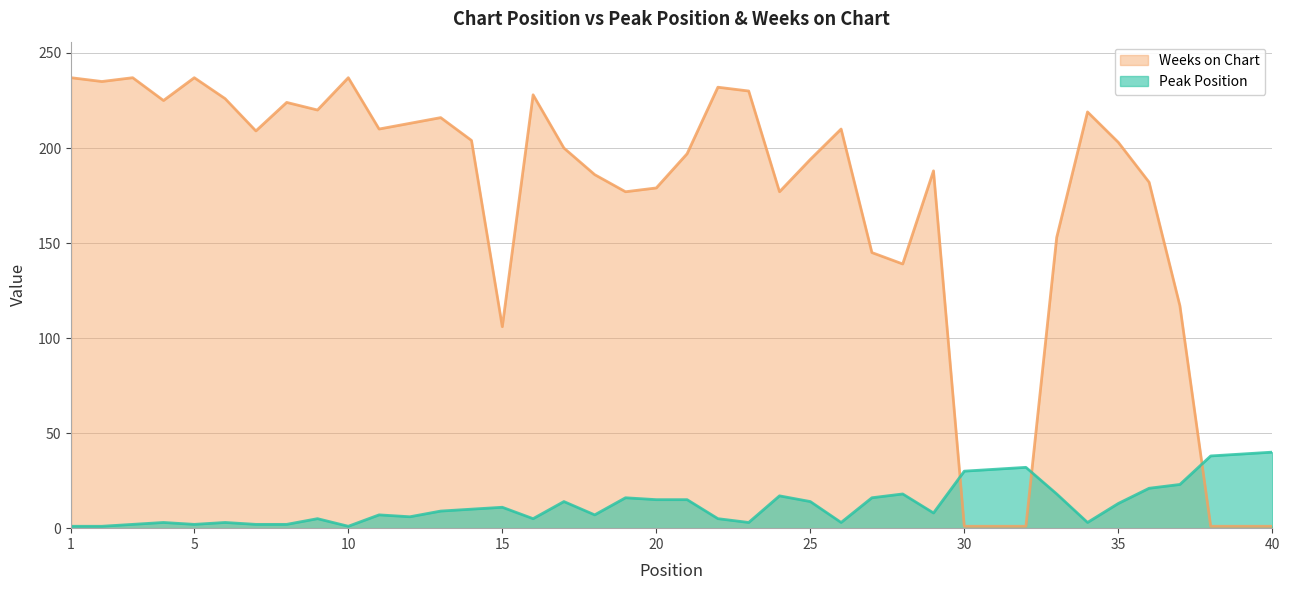

Reading left to right, what are all the values shown in this chart?

Peak Position: 1=1	2=1	3=2	4=3	5=2	6=3	7=2	8=2	9=5	10=1	11=7	12=6	13=9	14=10	15=11	16=5	17=14	18=7	19=16	20=15	21=15	22=5	23=3	24=17	25=14	26=3	27=16	28=18	29=8	30=30	31=31	32=32	33=18	34=3	35=13	36=21	37=23	38=38	39=39	40=40
Weeks on Chart: 1=237	2=235	3=237	4=225	5=237	6=226	7=209	8=224	9=220	10=237	11=210	12=213	13=216	14=204	15=106	16=228	17=200	18=186	19=177	20=179	21=197	22=232	23=230	24=177	25=194	26=210	27=145	28=139	29=188	30=1	31=1	32=1	33=153	34=219	35=203	36=182	37=117	38=1	39=1	40=1